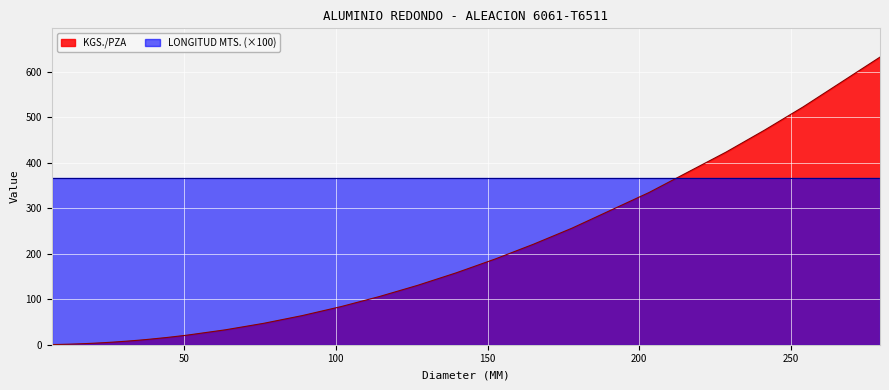

What is the approximate value at 6.35?

0.3